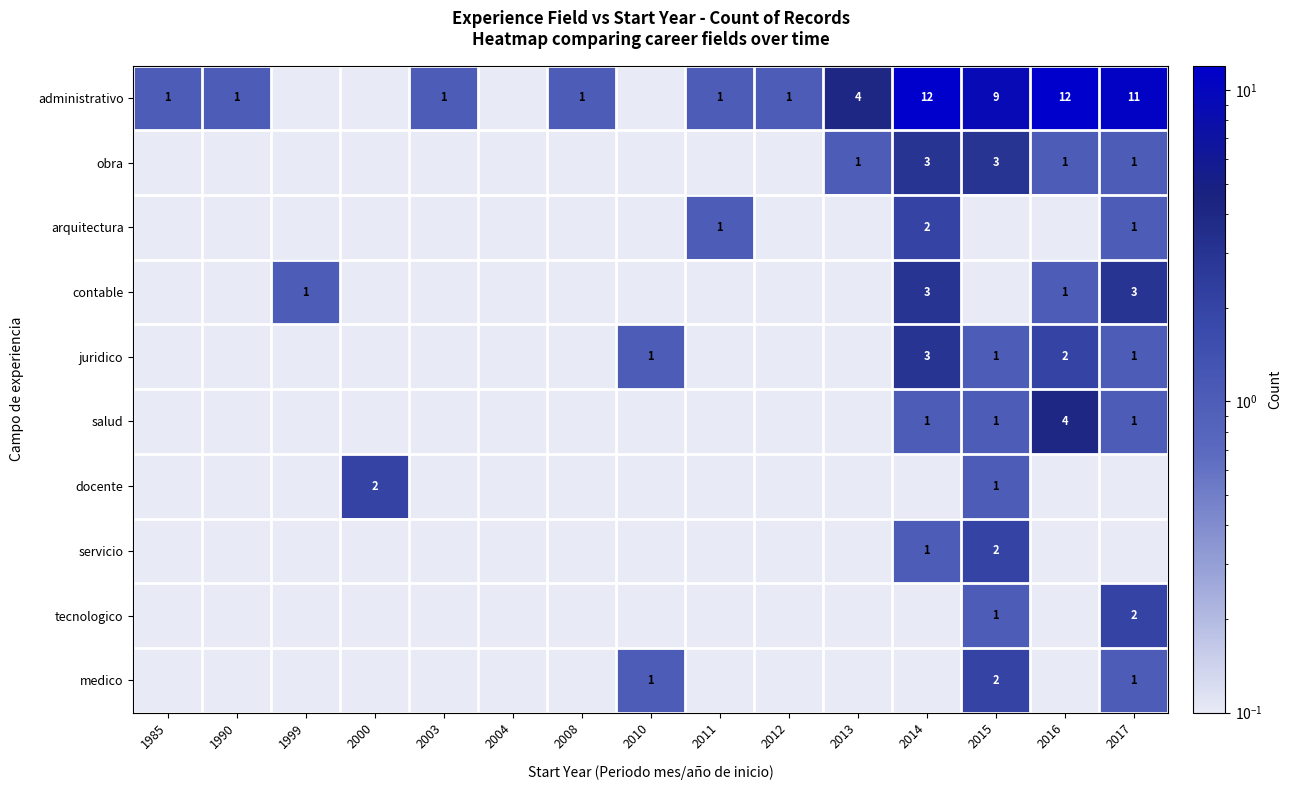

At which category is the sum across all series the highest?

2014